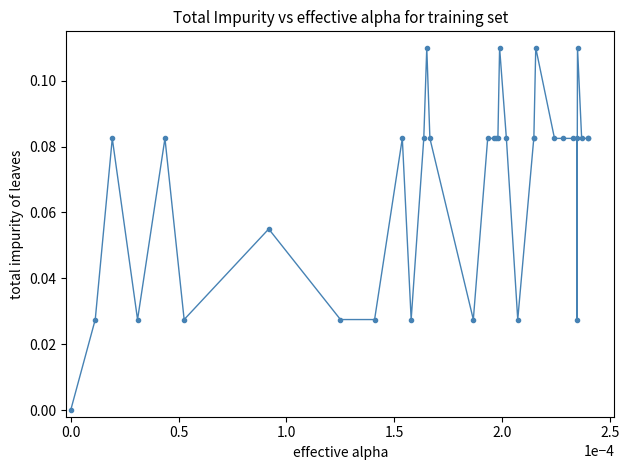

True or false: there are more than 1 points higher than both neighbors.

True